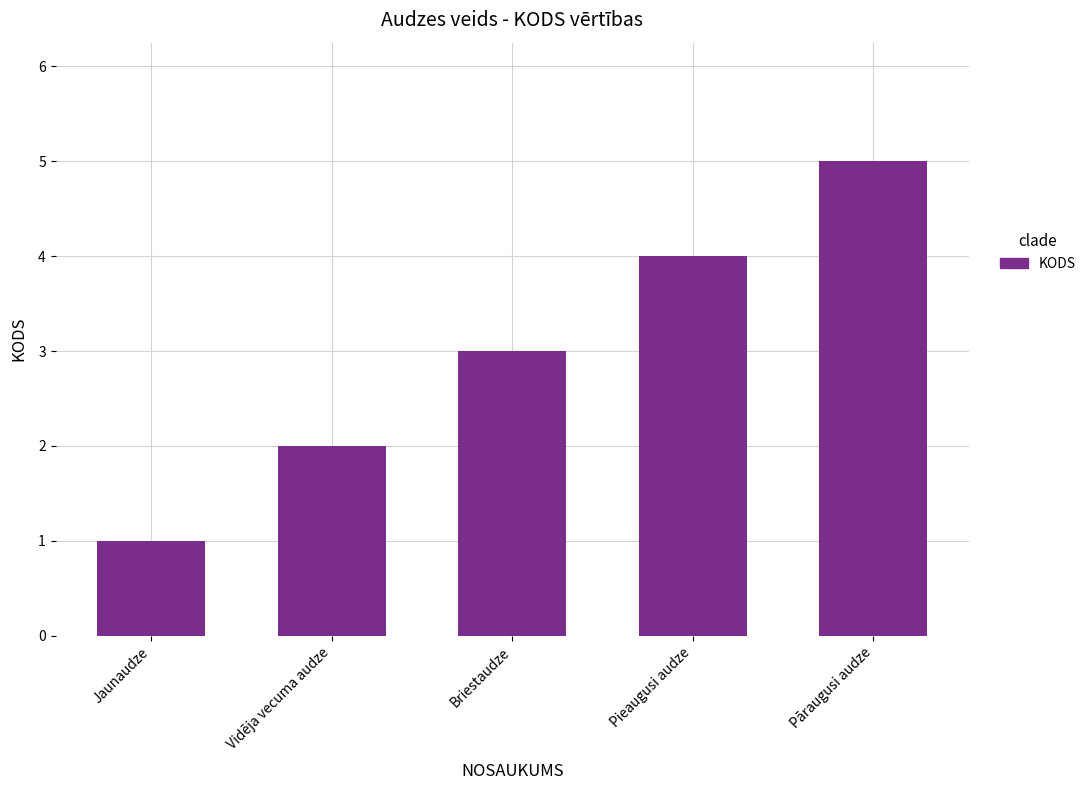

Reading right to left, what are all the values shown in this chart?

5	4	3	2	1